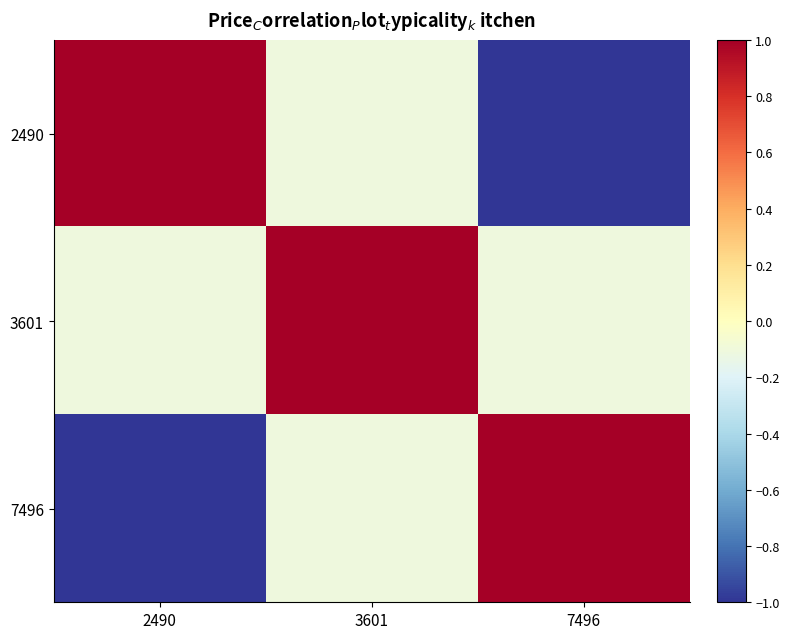

Reading left to right, list all the values displayed in this chart.

2490: 2490=1.0	3601=-0.1	7496=-1.0
3601: 2490=-0.1	3601=1.0	7496=-0.1
7496: 2490=-1.0	3601=-0.1	7496=1.0